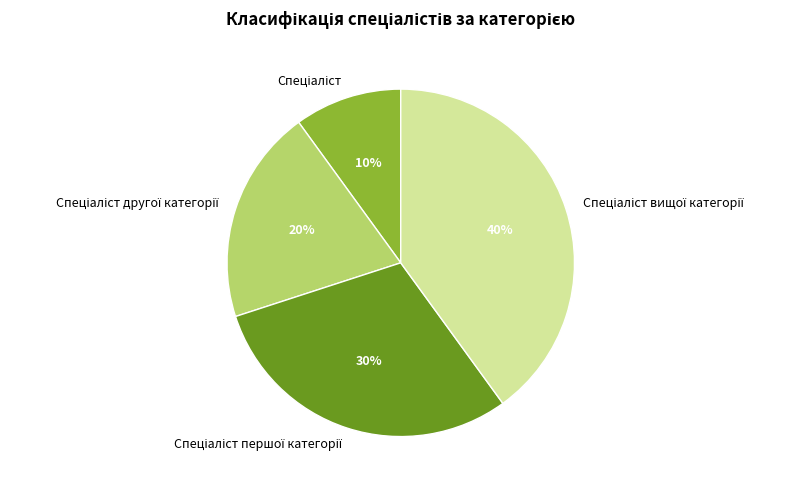

To the nearest percent, what is the average slice percentage?

25%